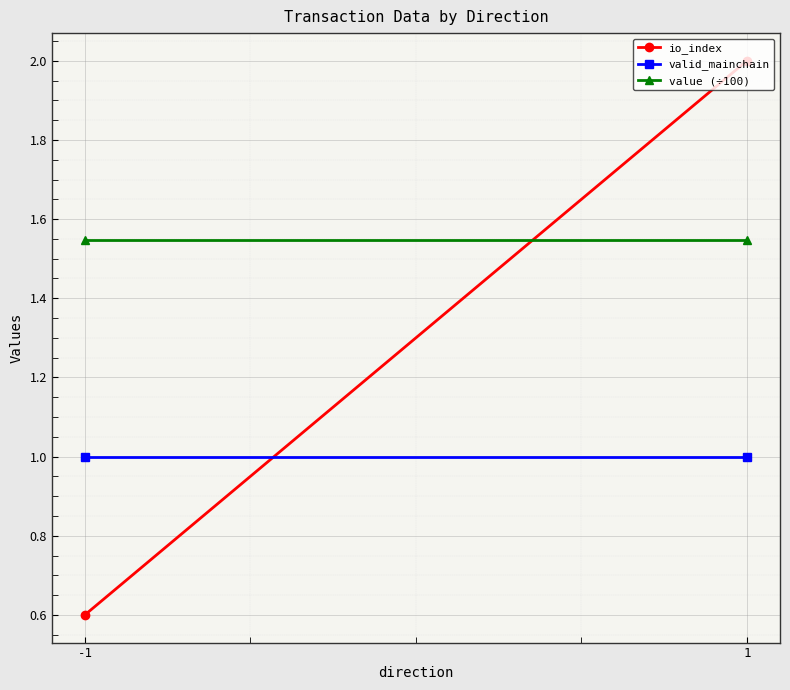

How many lines are shown in the chart?

3